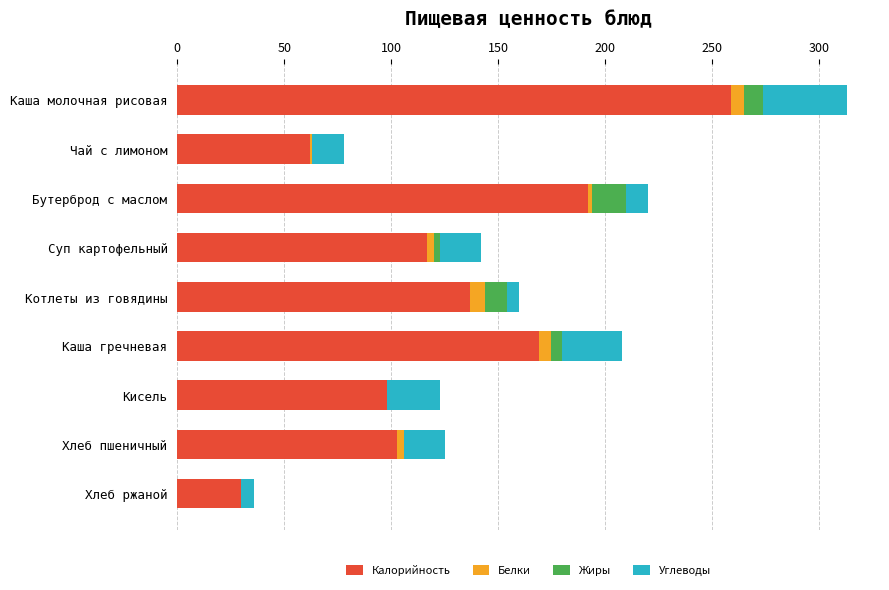

What is the maximum value for Калорийность?

259